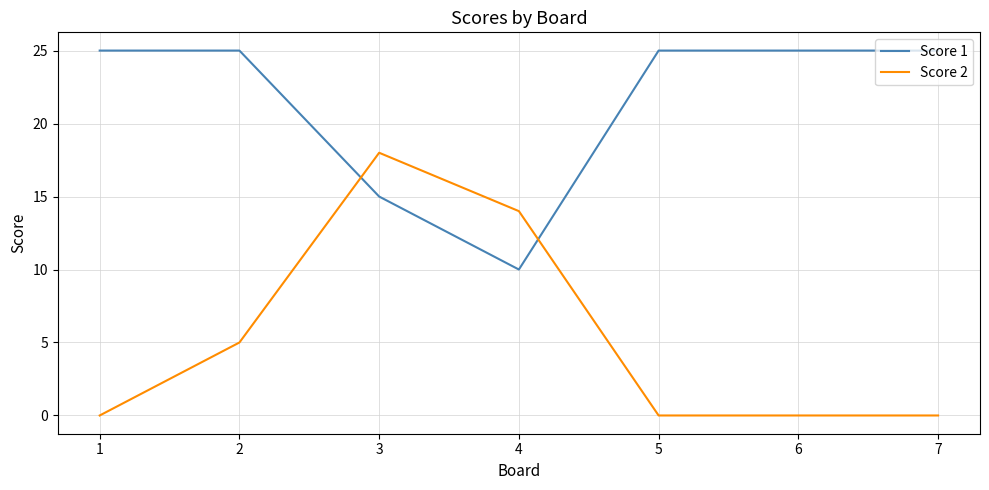

How many times do Score 2 and Score 1 cross each other?

2